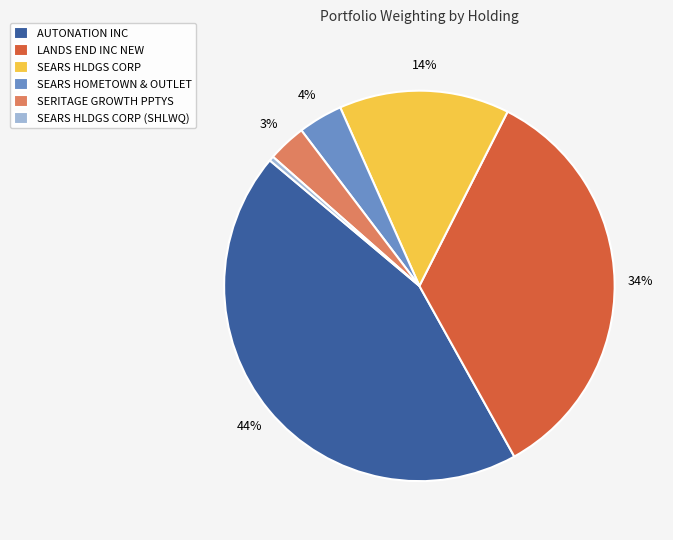

Is the sum of LANDS END INC NEW and AUTONATION INC greater than half?

Yes